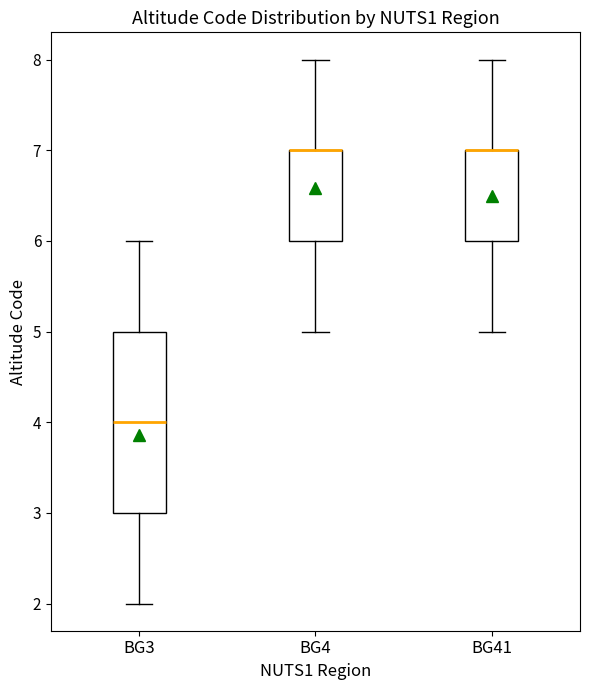

Reading left to right, transcribe this box plot: for each box, give where its median line is, the range the box spans, and where its two whiskers end, as read against the y-axis. The values are not printed on the chart, so give them approximately, as read against the axis.

BG3: median 4, box 3 to 5, whiskers 2 to 6
BG4: median 7 (drawn on the box's upper edge), box 6 to 7, whiskers 5 to 8
BG41: median 7 (drawn on the box's upper edge), box 6 to 7, whiskers 5 to 8